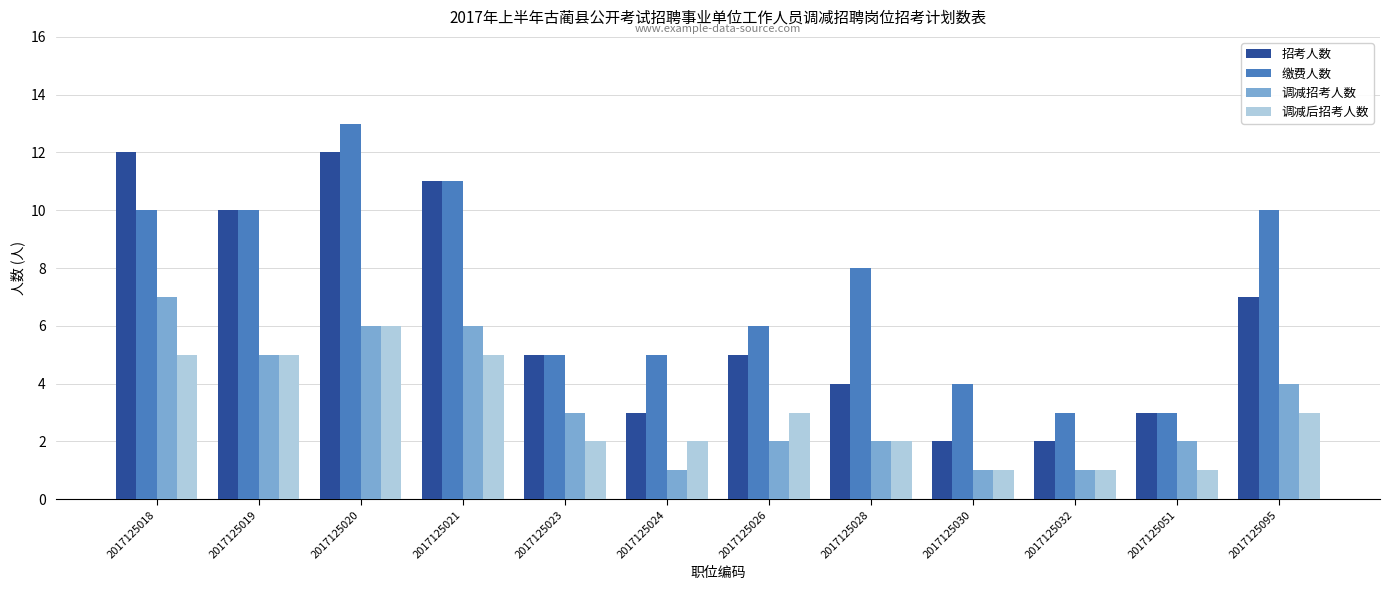

At which label is 缴费人数 closest to 8?

2017125028